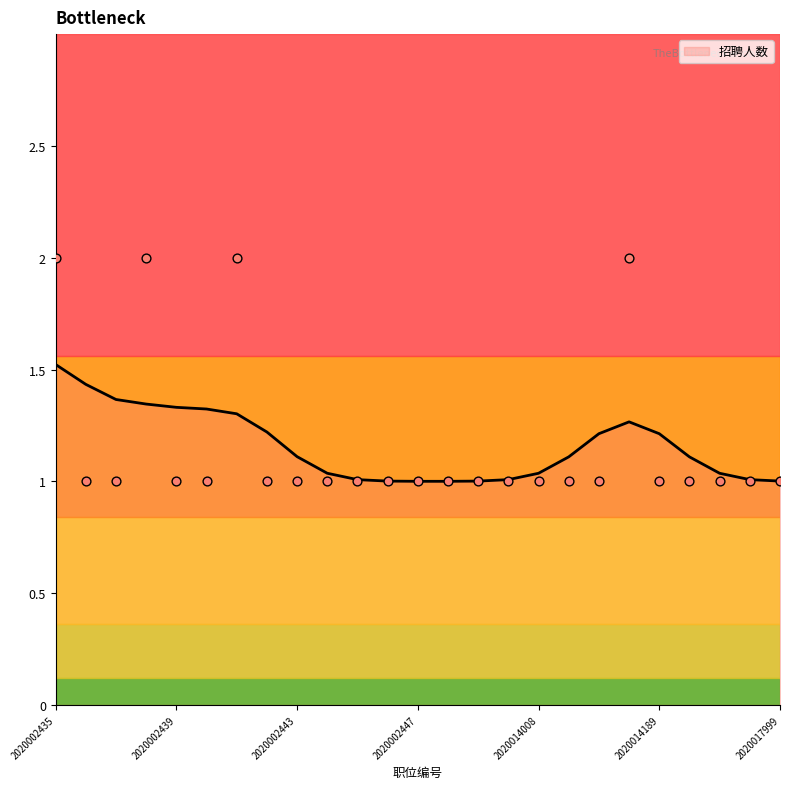

What is the change in value from 2020002435 to 2020017947?

-1